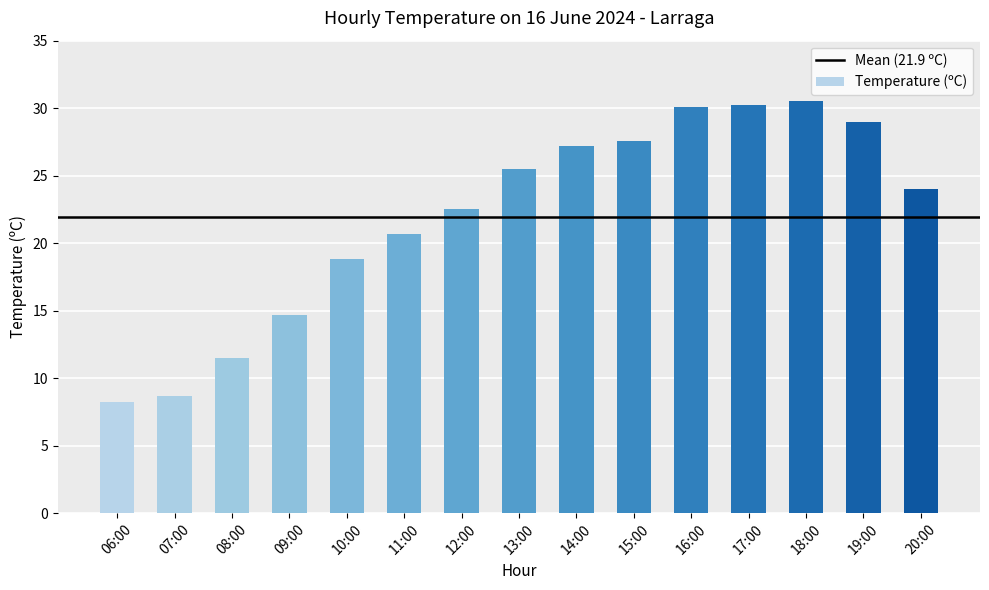

Which category has the highest value across all series?

18:00